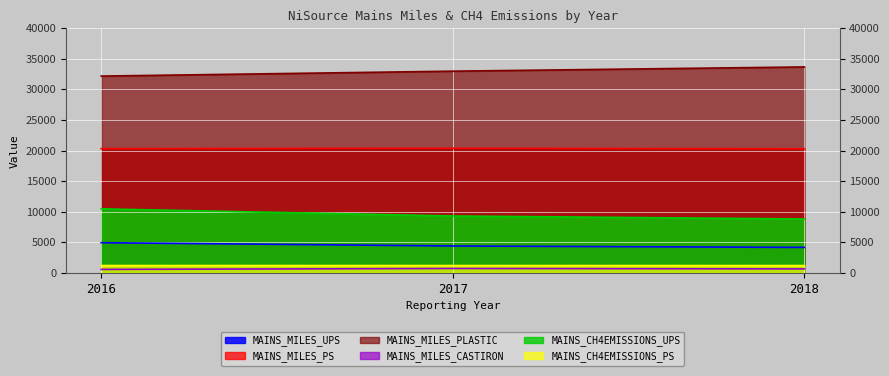

Which series changed the most between 2016 and 2018?

MAINS_CH4EMISSIONS_UPS